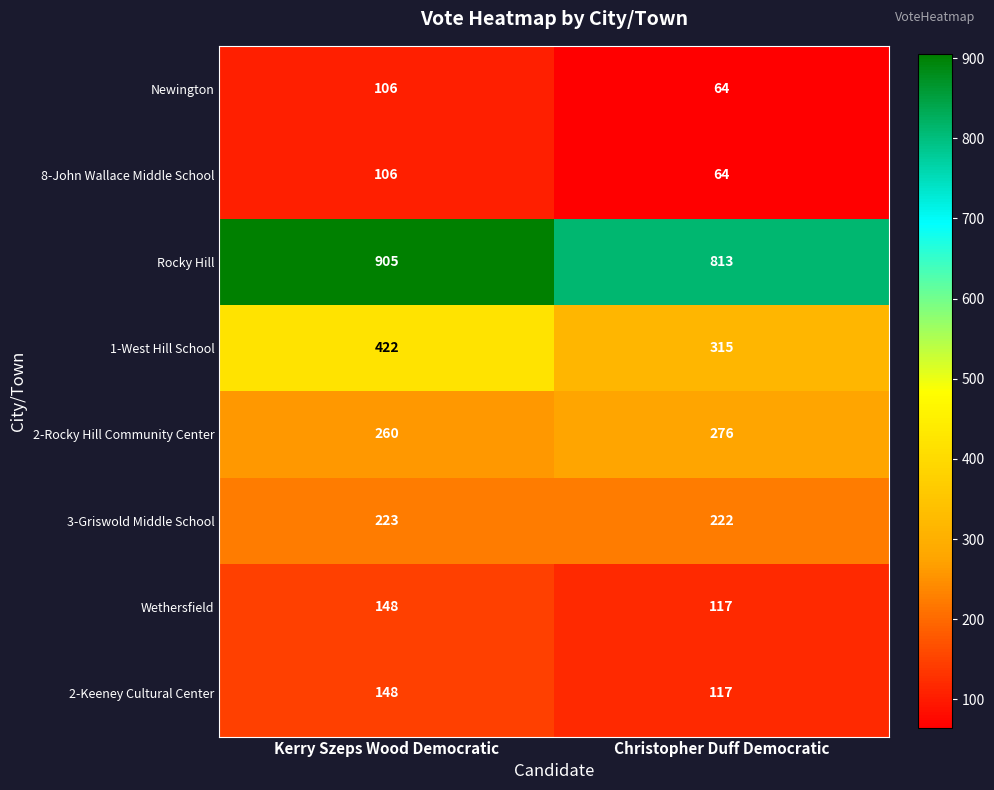

What is the difference between the maximum and minimum values in the 1-West Hill School series?

107